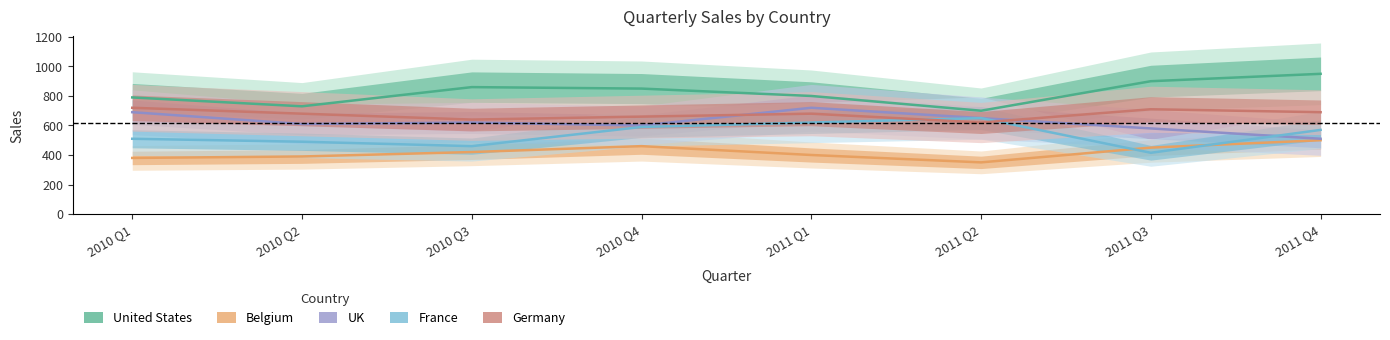

What position from the left is 2011 Q4?

8